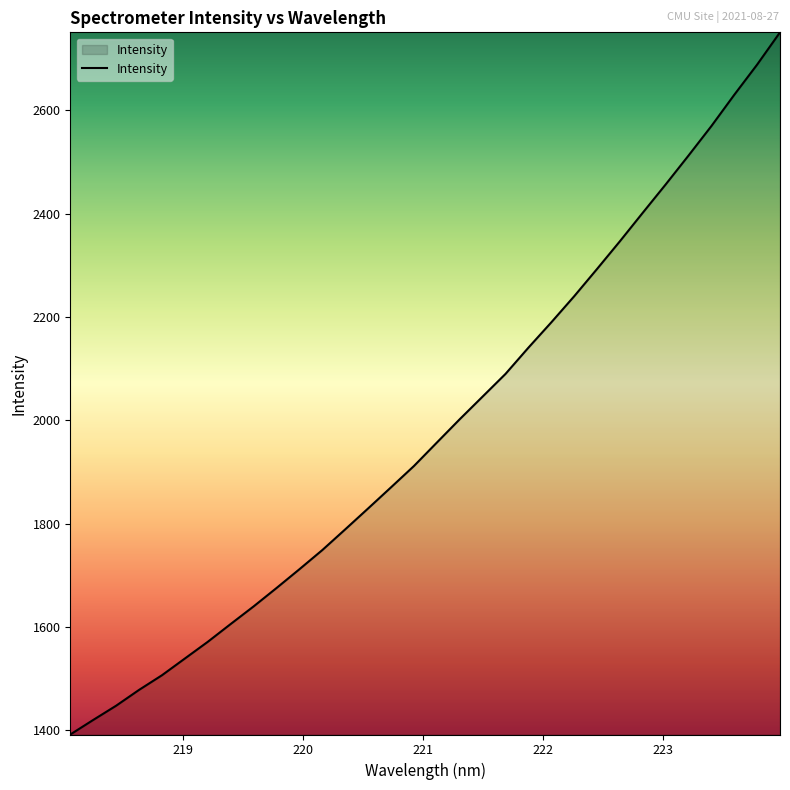

What is the difference between the maximum and minimum values?

1359.6